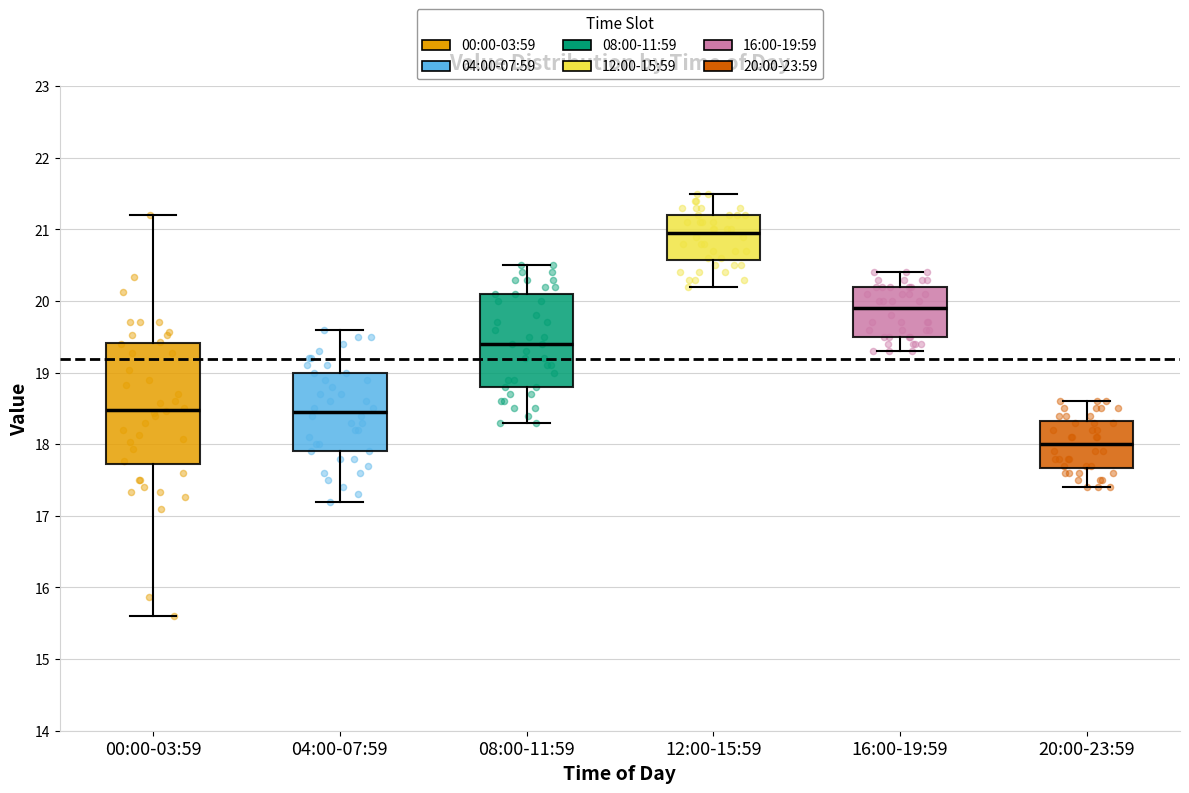

Reading left to right, transcribe this box plot: for each box, give where its median line is, the range the box spans, and where its two whiskers end, as read against the y-axis. The values are not printed on the chart, so give them approximately, as read against the axis.

00:00-03:59: median 18.5, box 17.7 to 19.4, whiskers 15.6 to 21.2
04:00-07:59: median 18.5, box 17.9 to 19.0, whiskers 17.2 to 19.6
08:00-11:59: median 19.4, box 18.8 to 20.1, whiskers 18.3 to 20.5
12:00-15:59: median 21.0, box 20.6 to 21.2, whiskers 20.2 to 21.5
16:00-19:59: median 19.9, box 19.5 to 20.2, whiskers 19.3 to 20.4
20:00-23:59: median 18.0, box 17.7 to 18.3, whiskers 17.4 to 18.6